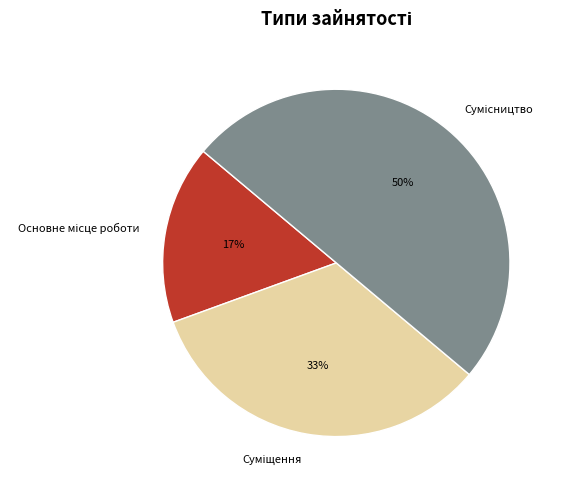

To the nearest percent, what is the difference between the largest and smallest slice percentages?

33%